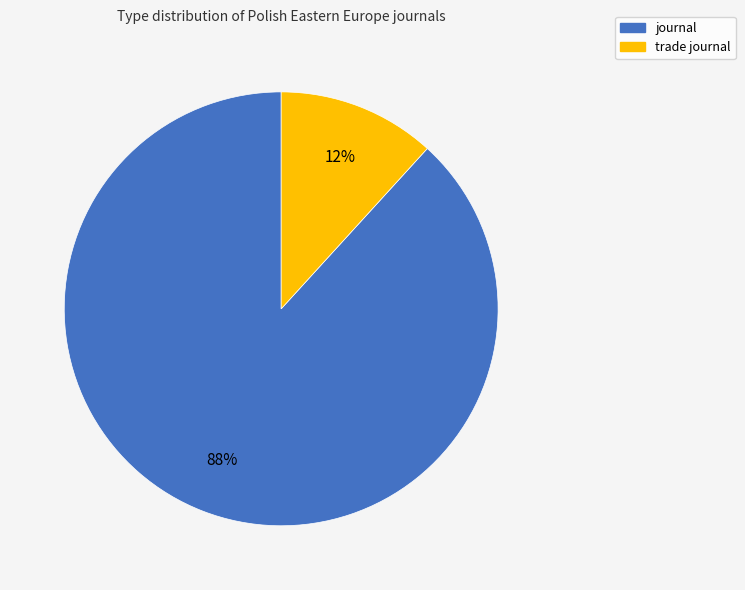

Is it true that journal is 88% of the pie?

True